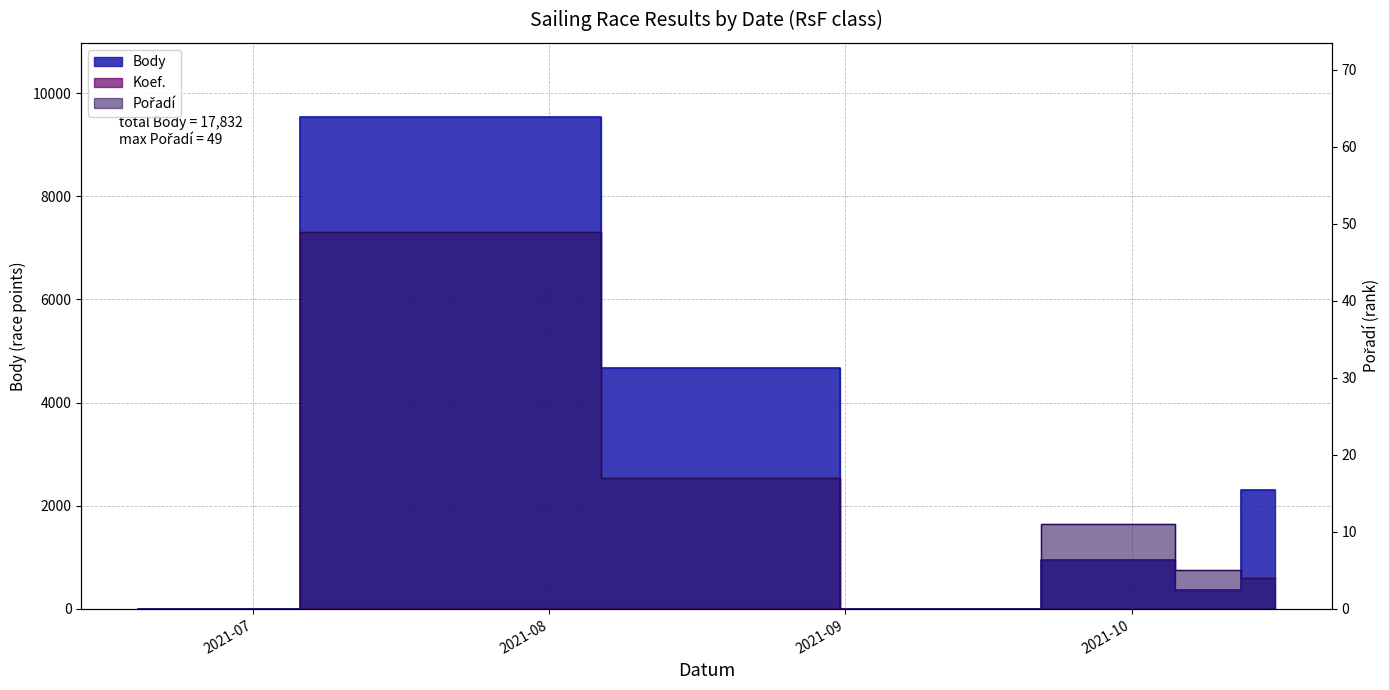

What is the greatest value displayed?

9542